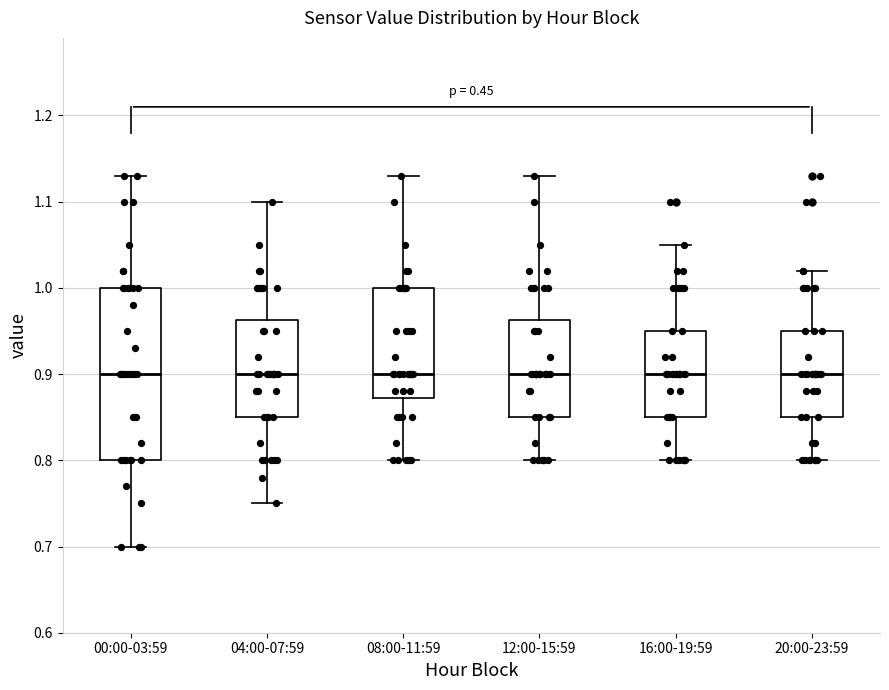

Reading left to right, transcribe this box plot: for each box, give where its median line is, the range the box spans, and where its two whiskers end, as read against the y-axis. The values are not printed on the chart, so give them approximately, as read against the axis.

00:00-03:59: median 0.90, box 0.80 to 1.00, whiskers 0.70 to 1.13
04:00-07:59: median 0.90, box 0.85 to 0.96, whiskers 0.75 to 1.10
08:00-11:59: median 0.90, box 0.87 to 1.00, whiskers 0.80 to 1.13
12:00-15:59: median 0.90, box 0.85 to 0.96, whiskers 0.80 to 1.13
16:00-19:59: median 0.90, box 0.85 to 0.95, whiskers 0.80 to 1.05
20:00-23:59: median 0.90, box 0.85 to 0.95, whiskers 0.80 to 1.02